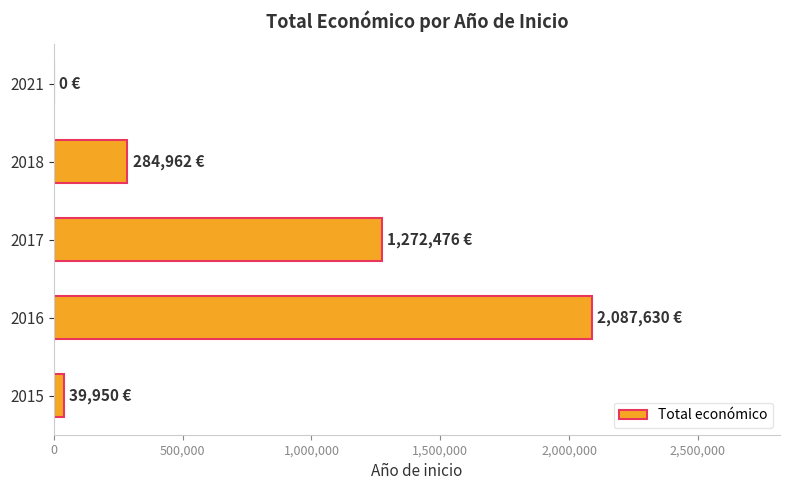

Reading bottom to top, list all the values displayed in this chart.

2015=39950	2016=2087630	2017=1272476	2018=284962	2021=0